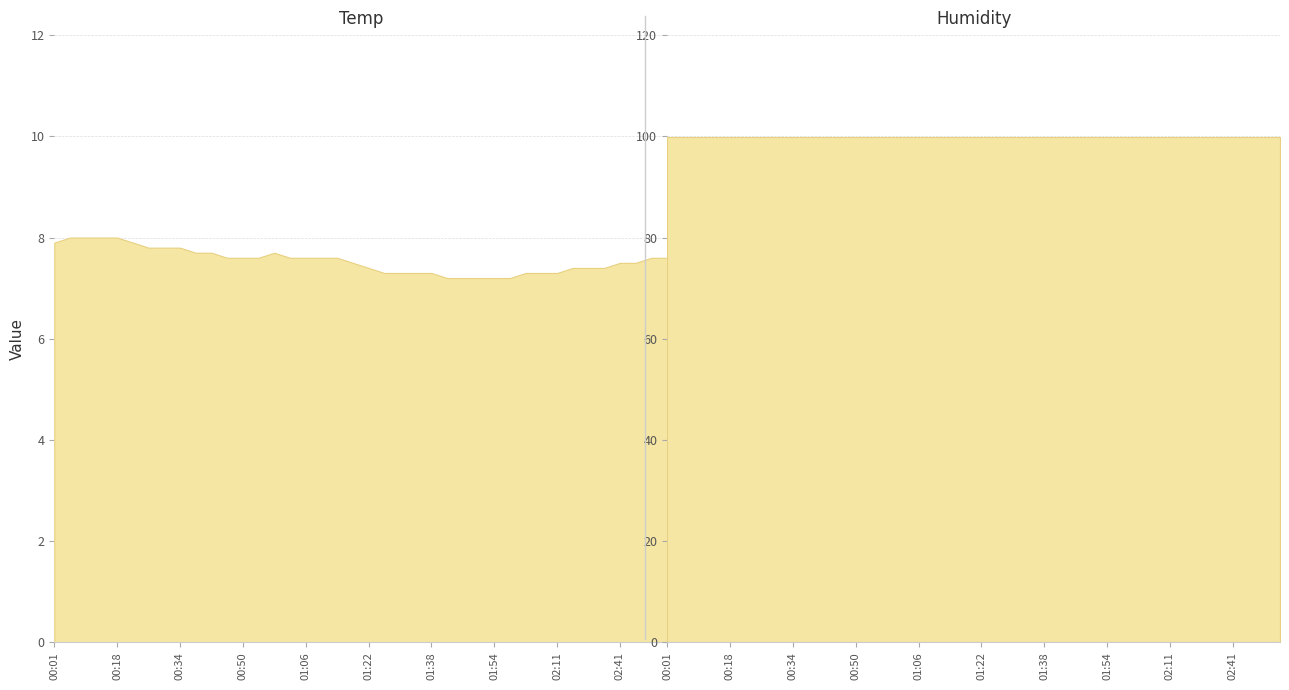

What is the average value of the Humidity series?

99.9